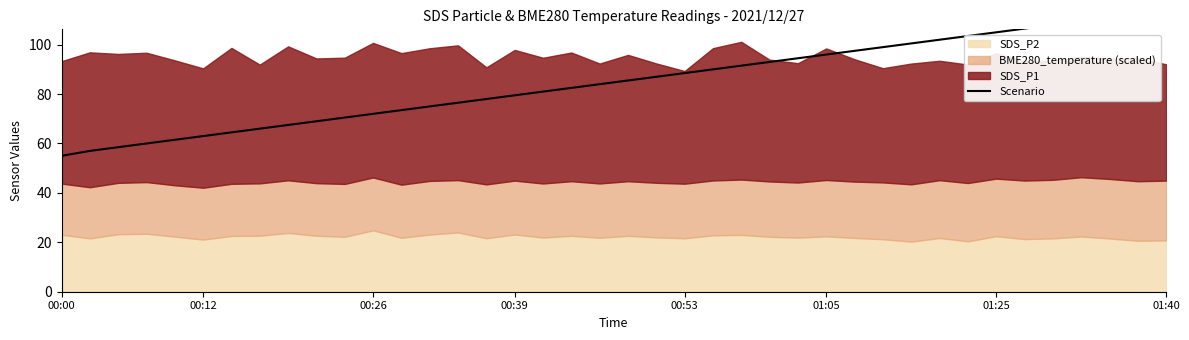

How many data points are less than 85?

20